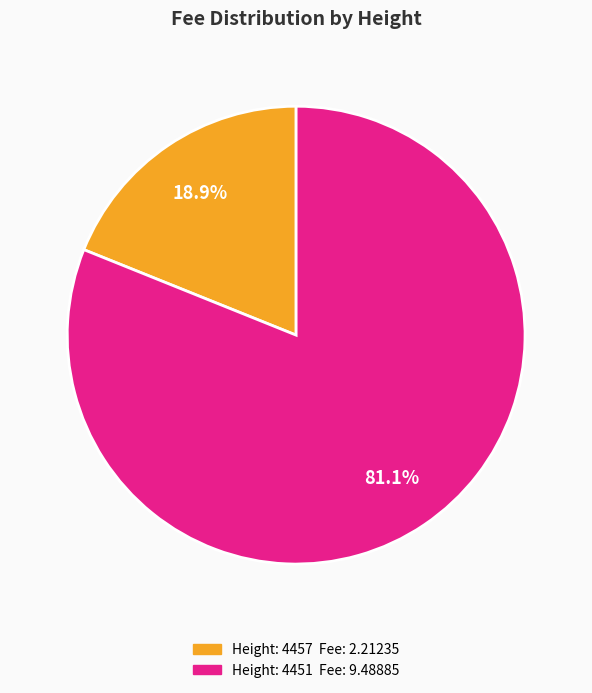

Is there a majority slice in this chart?

Yes